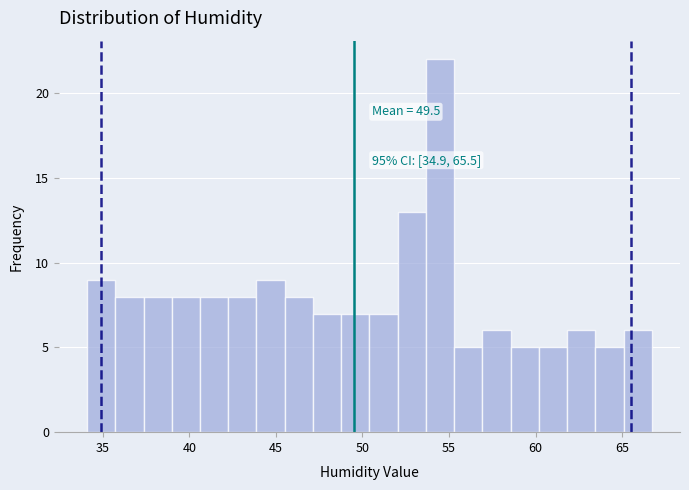

Read against the x-axis, roughly where is the centre of the tallest bar?

54.5